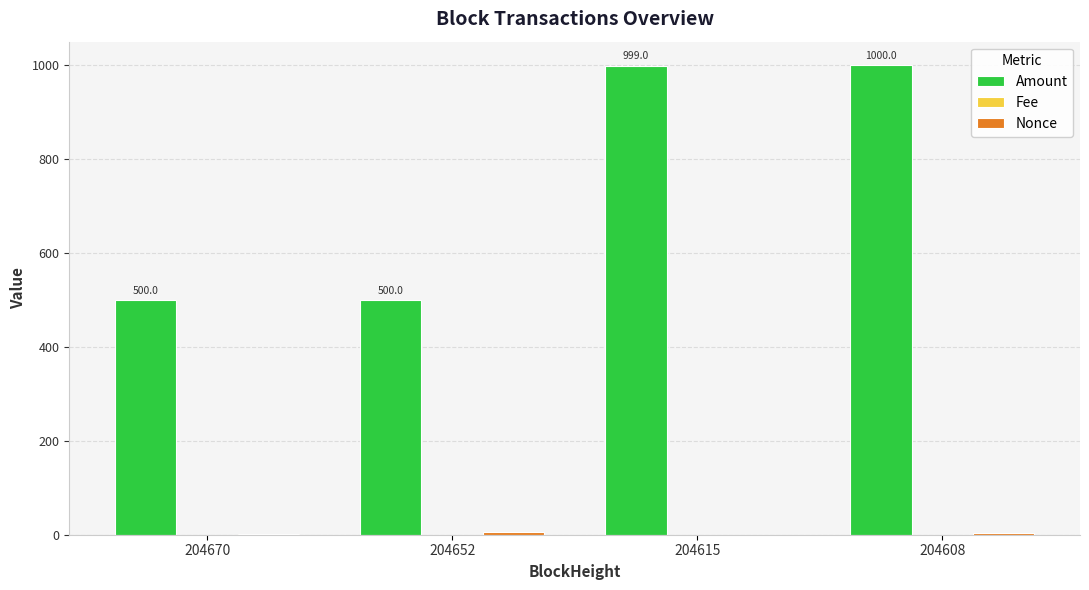

Which series changed the most between 204652 and 204608?

Amount